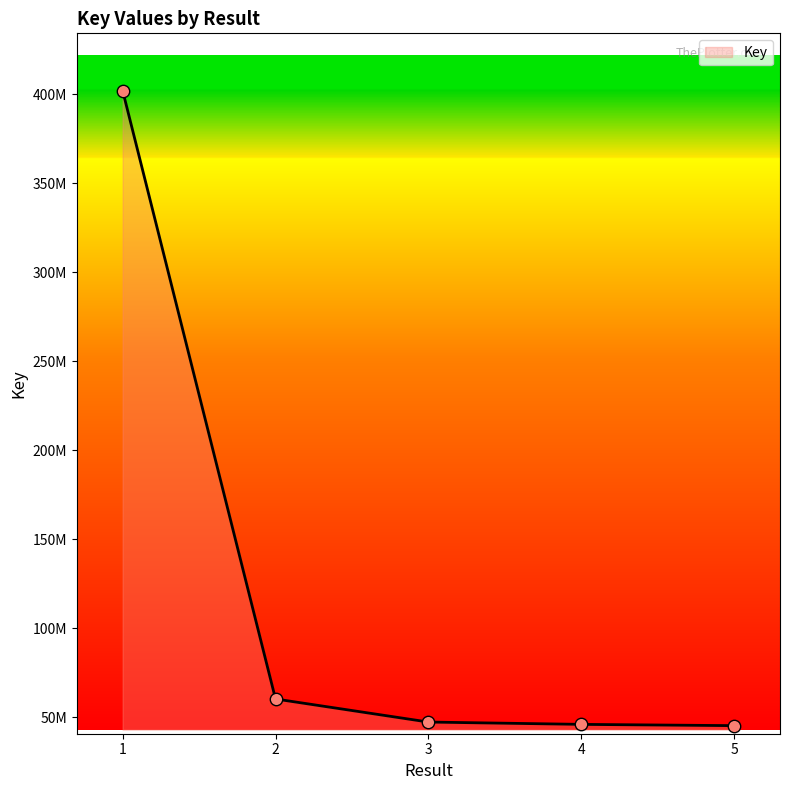

Approximately how many times larger is the value at 3 compared to 4?

1.0